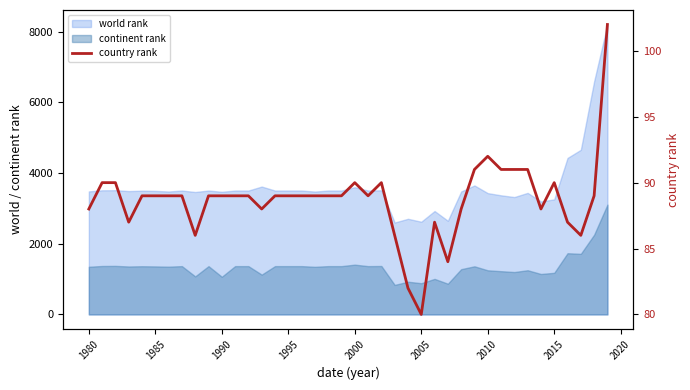

True or false: the data has more than 2 interior local peaks.

True